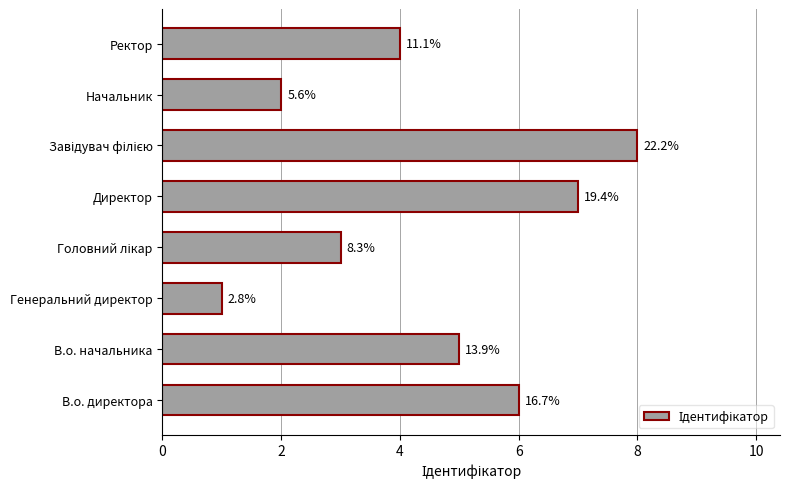

Are the bars horizontal?

Yes